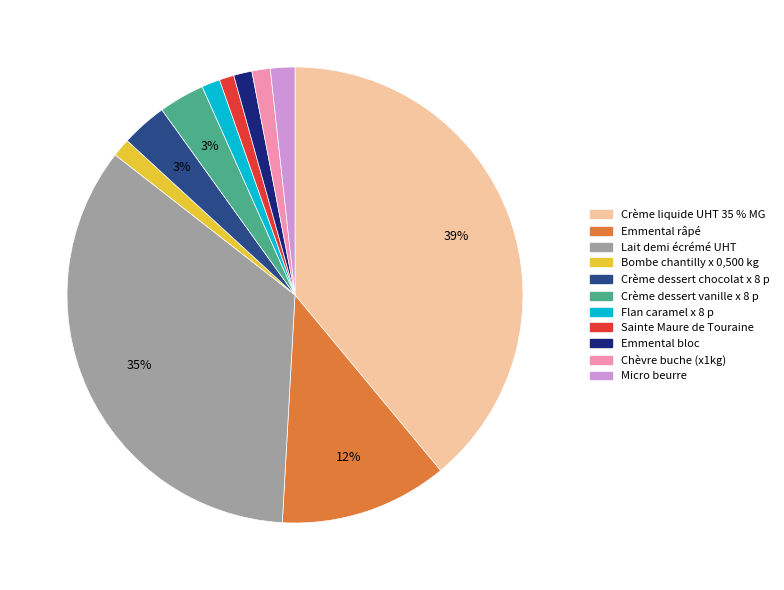

Between Crème liquide UHT 35 % MG and Emmental râpé, which is larger?

Crème liquide UHT 35 % MG